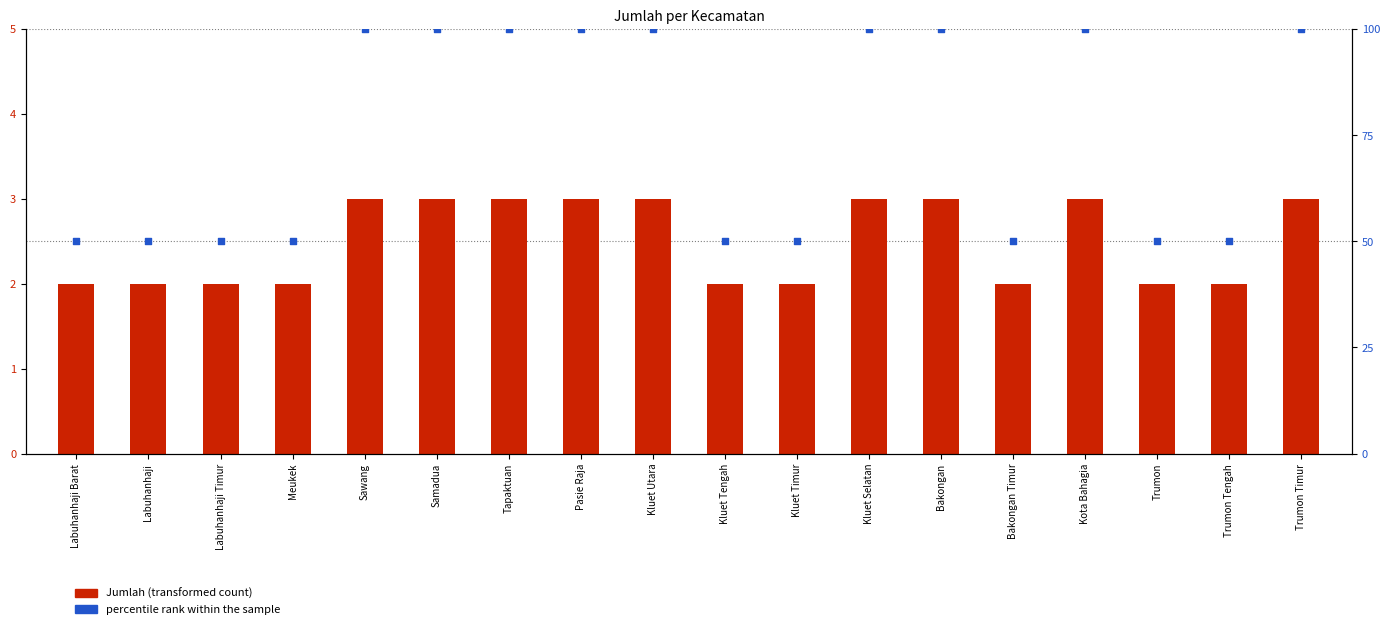

At how many categories does at least one series exceed 34?

18